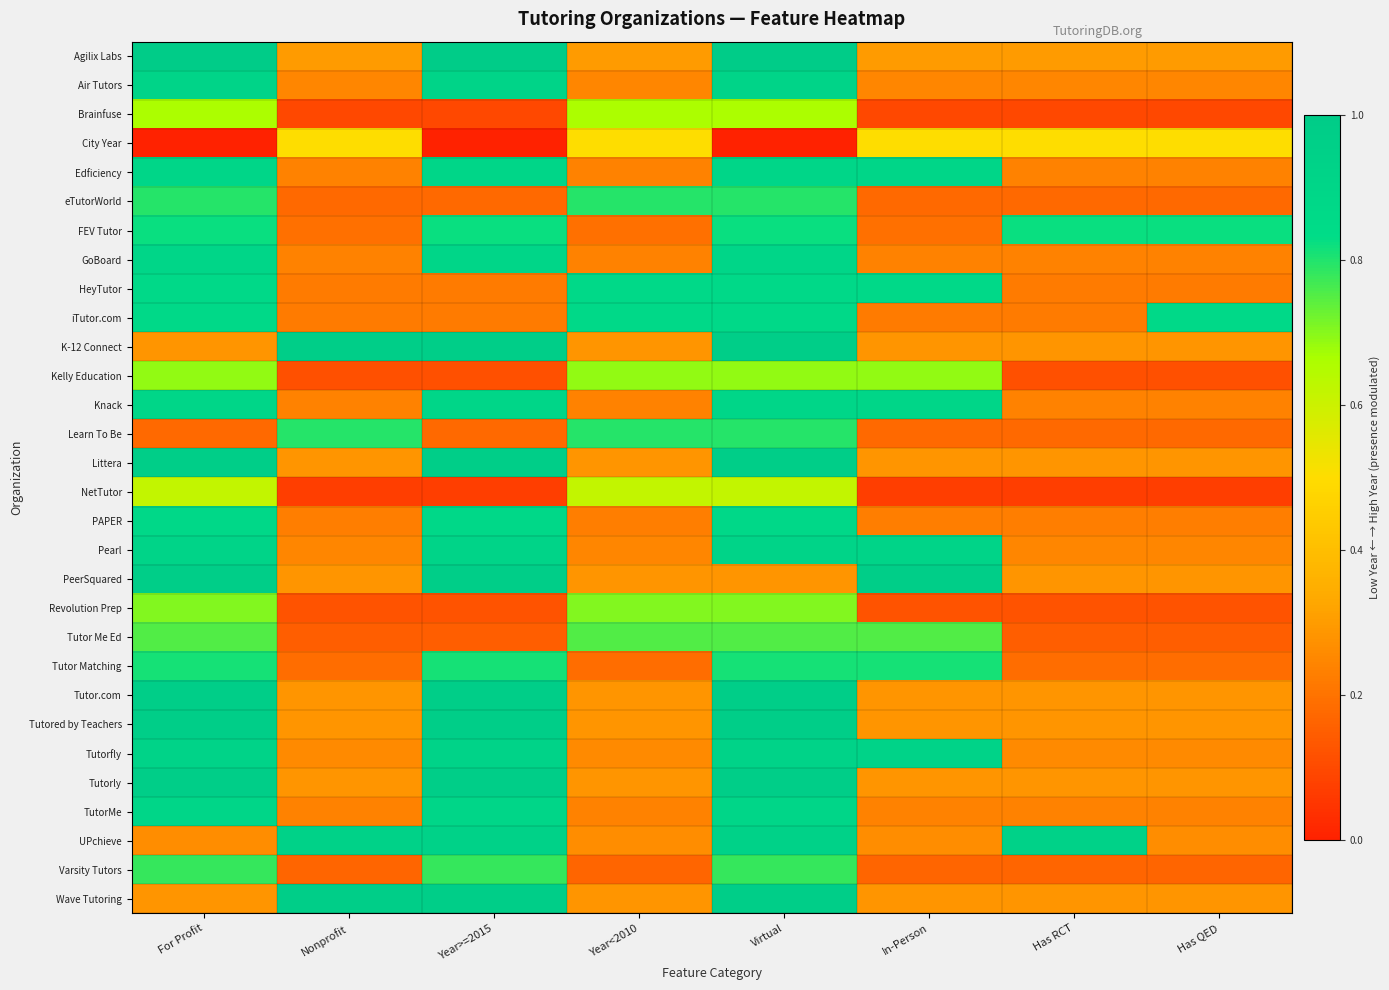

Which category has the highest value across all series?

For Profit